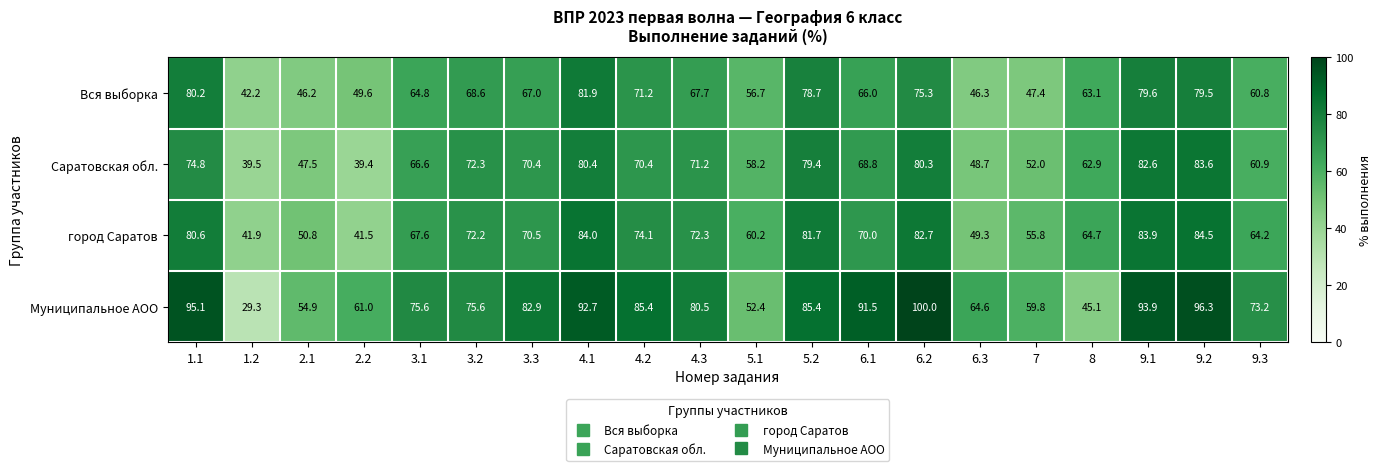

The value of город Саратов at 3.1 is 119.1. True or false?

False